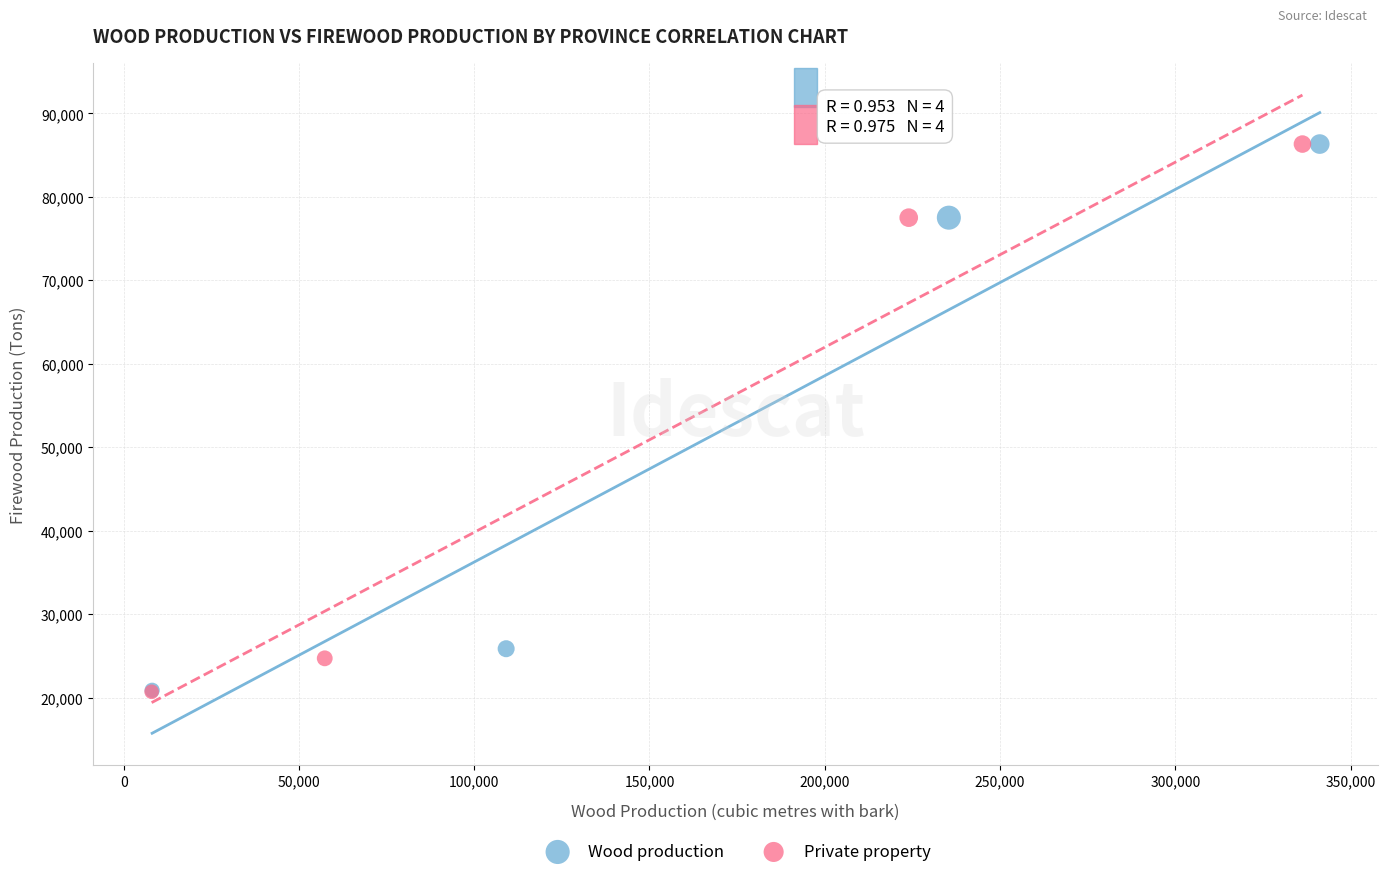

Which series has the widest spread of Y values?

Private property